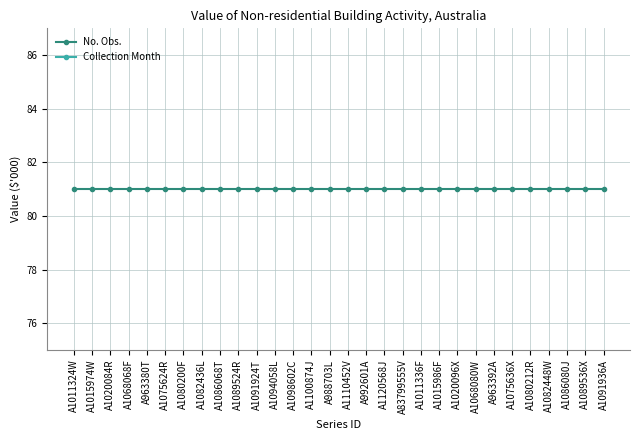

What is the label of the 29th point from the left?

A1089536X